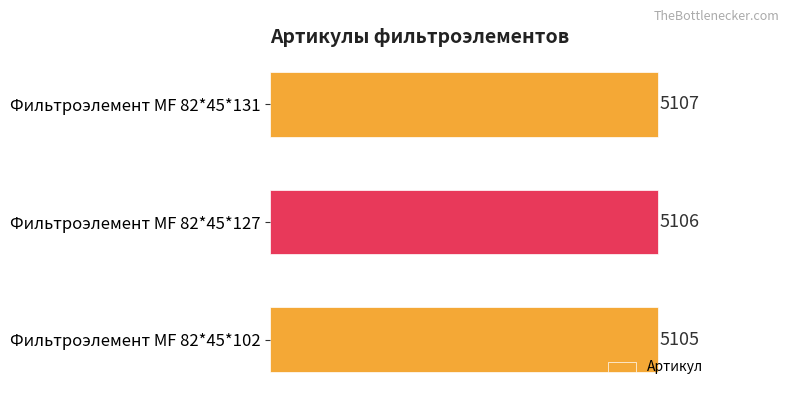

List the labels in order of value, largest first.

Фильтроэлемент МF 82*45*131, Фильтроэлемент МF 82*45*127, Фильтроэлемент МF 82*45*102